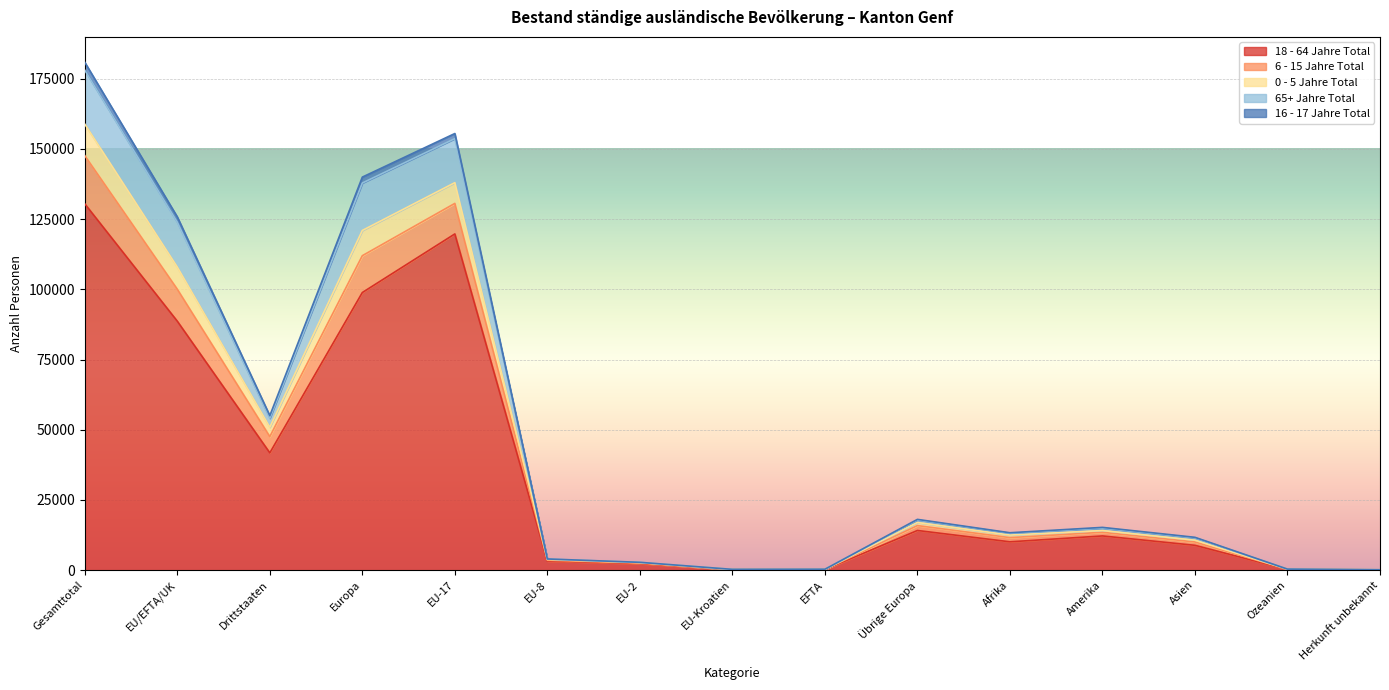

The value of 18 - 64 Jahre Total at EU-17 is 204808. True or false?

False